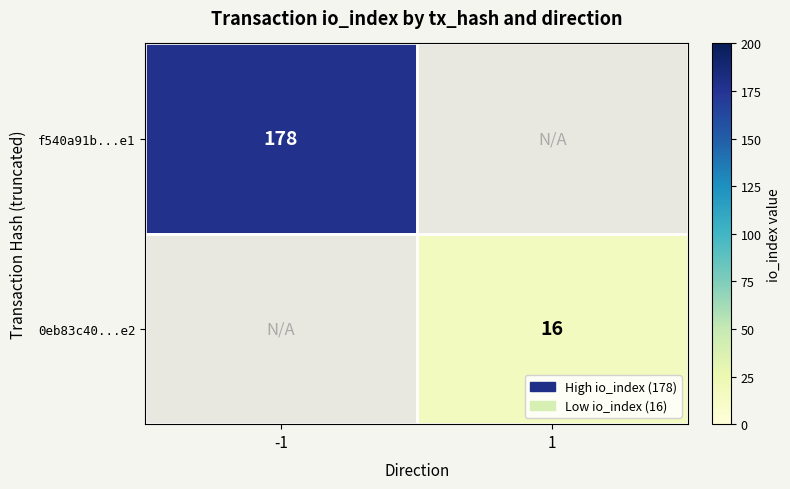

The f540a91b...e1 series shows 178 at -1. True or false?

True